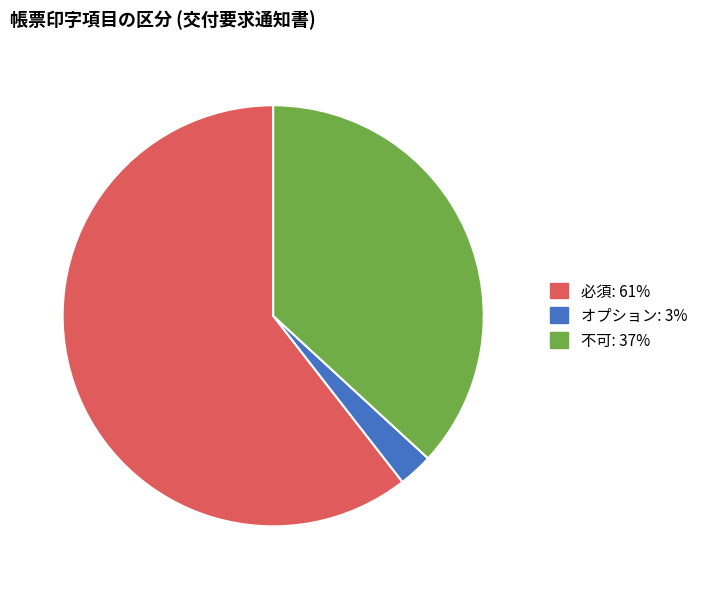

Is there any slice that represents more than half of the pie?

Yes